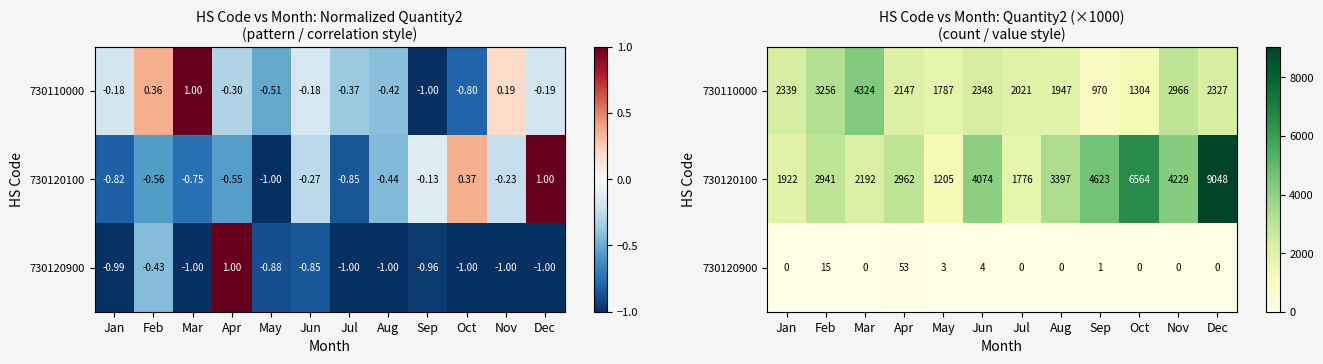

Rank the series by their average value, from highest to lowest.

730120100, 730110000, 730120900